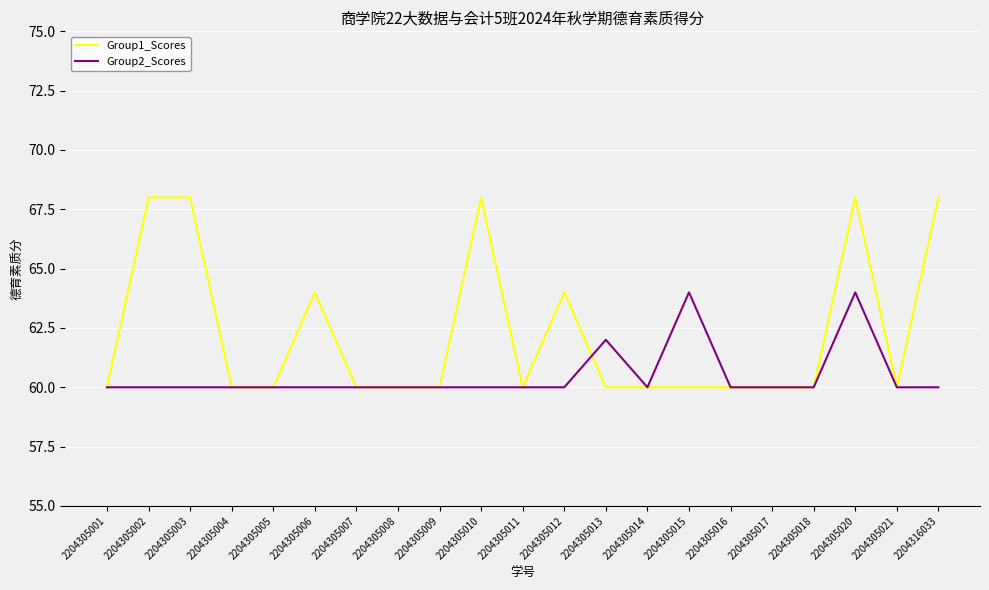

Which series has the largest range (max minus min)?

Group1_Scores